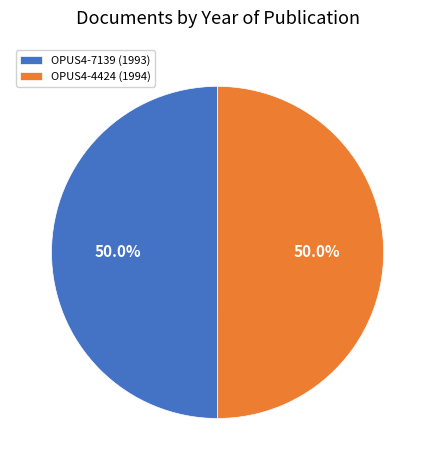

What is the ratio of the value at OPUS4-4424 (1994) to the value at OPUS4-7139 (1993)?

1.0